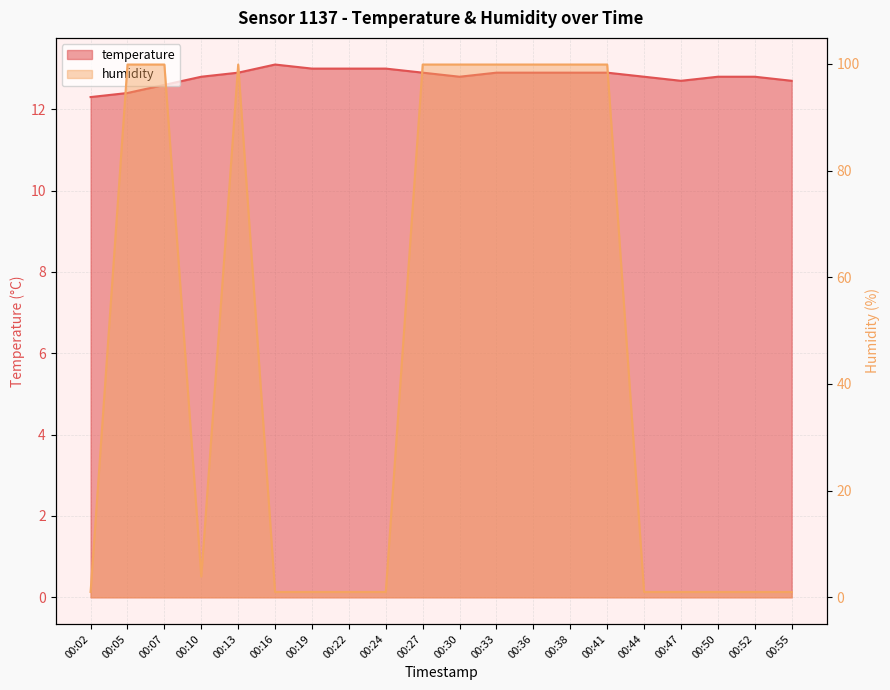

The humidity series shows 1.0 at 00:47. True or false?

True